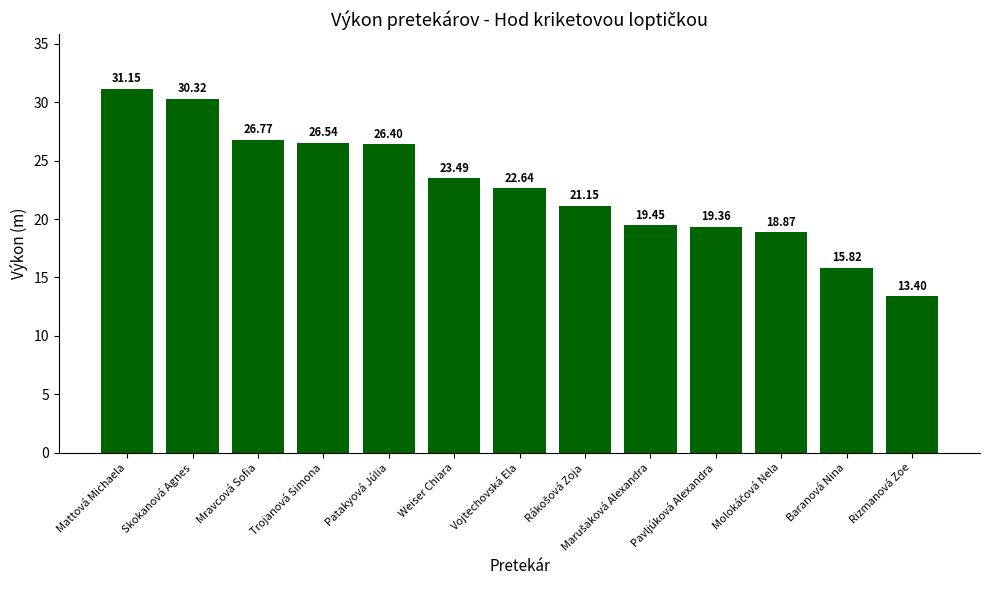

The chart shows a value of 8.2 at Rizmanová Zoe. True or false?

False